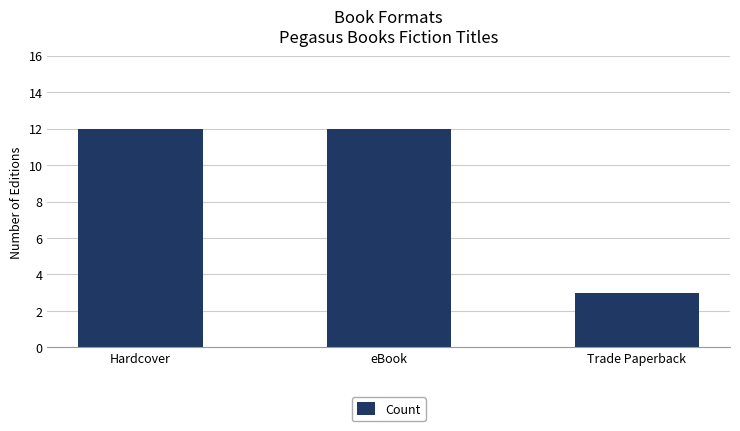

Approximately how many times larger is the value at Hardcover compared to Trade Paperback?

4.0